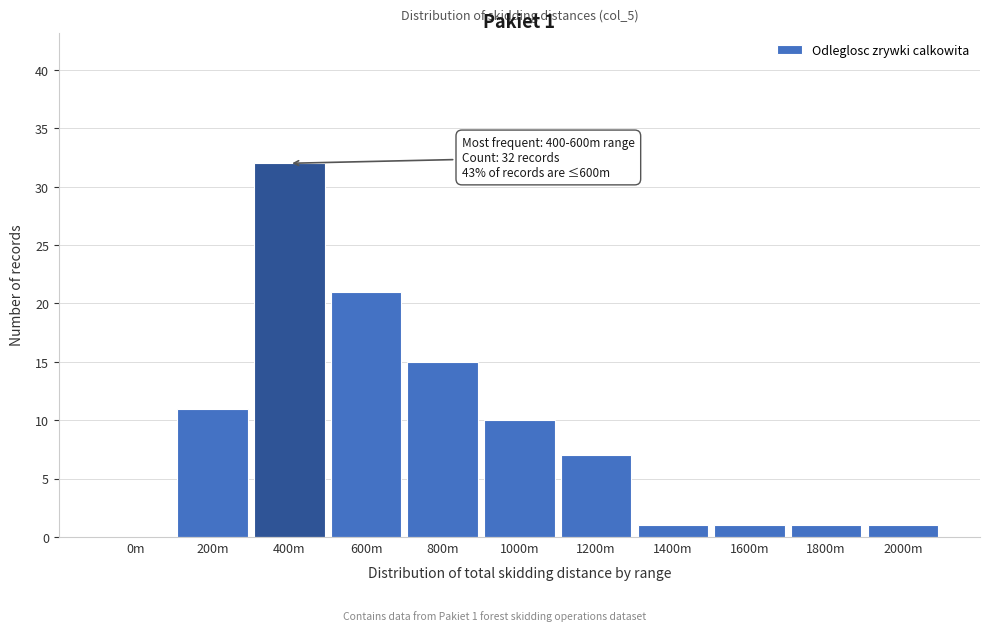

Reading left to right, transcribe all the data shown in this chart.

0m=0	200m=11	400m=32	600m=21	800m=15	1000m=10	1200m=7	1400m=1	1600m=1	1800m=1	2000m=1